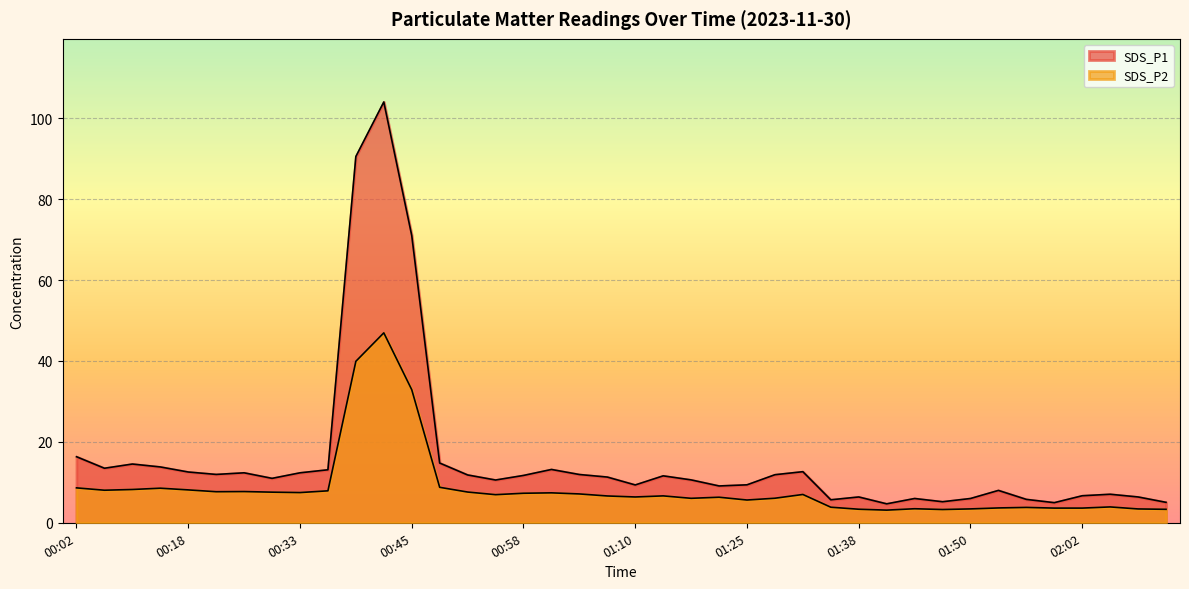

At how many categories does at least one series exceed 45?

3